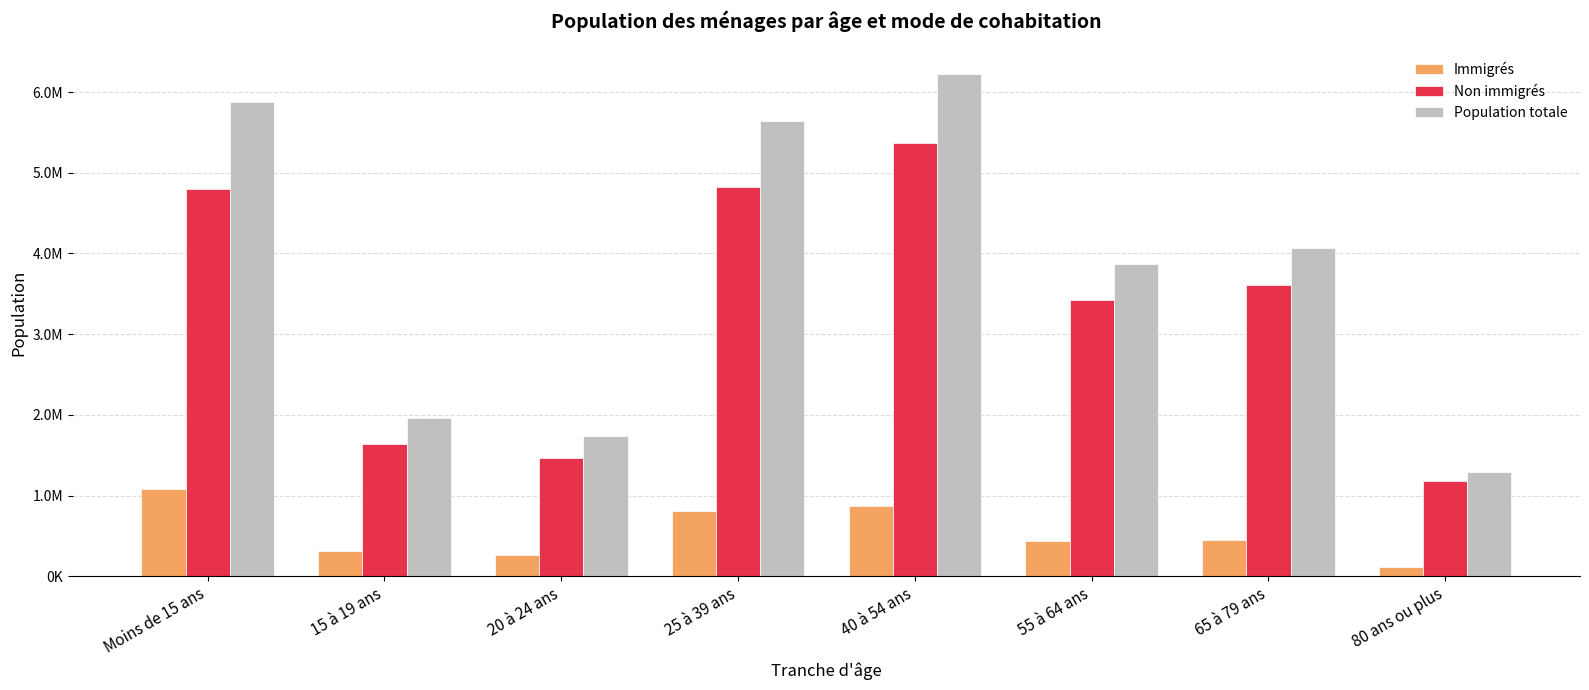

Are the bars grouped side by side (vs. stacked)?

Yes